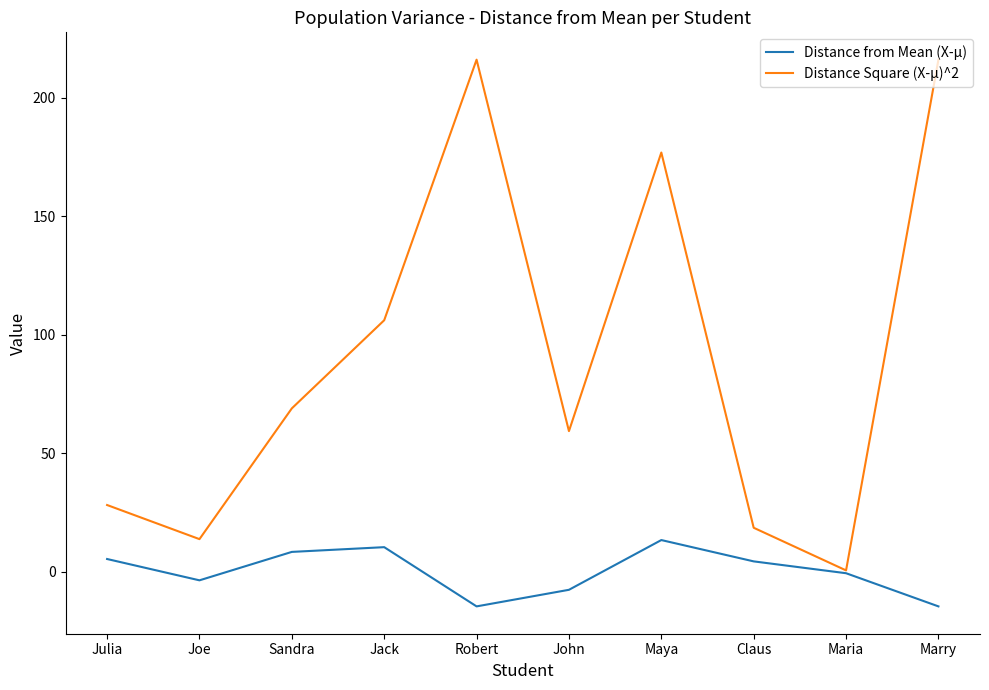

List the series in order of their peak value, lowest first.

Distance from Mean (X-µ), Distance Square (X-µ)^2